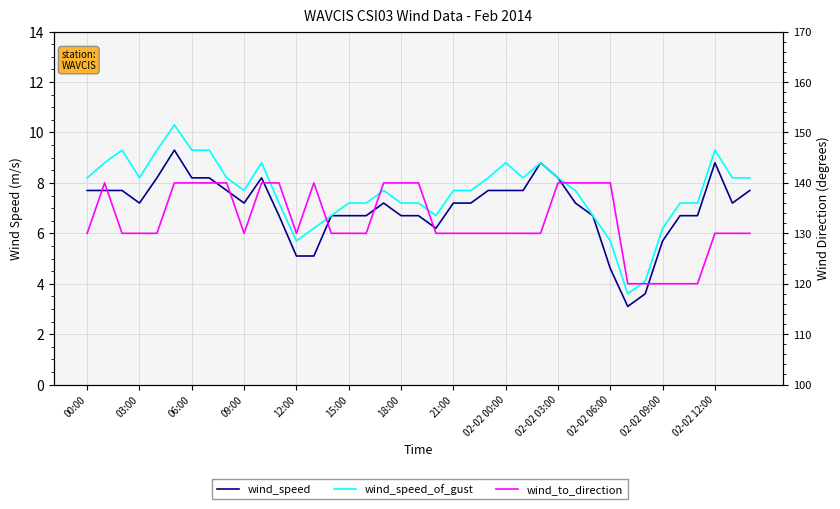

The value of wind_speed_of_gust at 22 is 10.8. True or false?

False